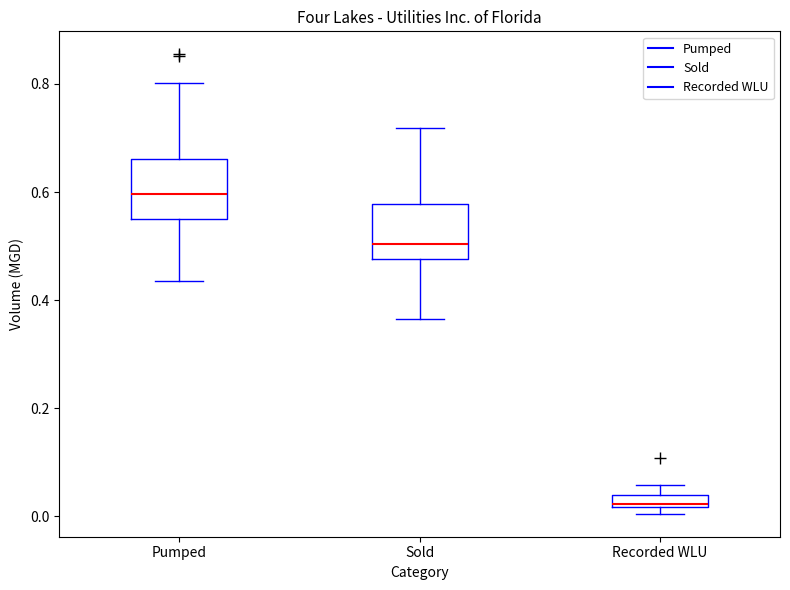

Which box's median line is the lowest?

Recorded WLU